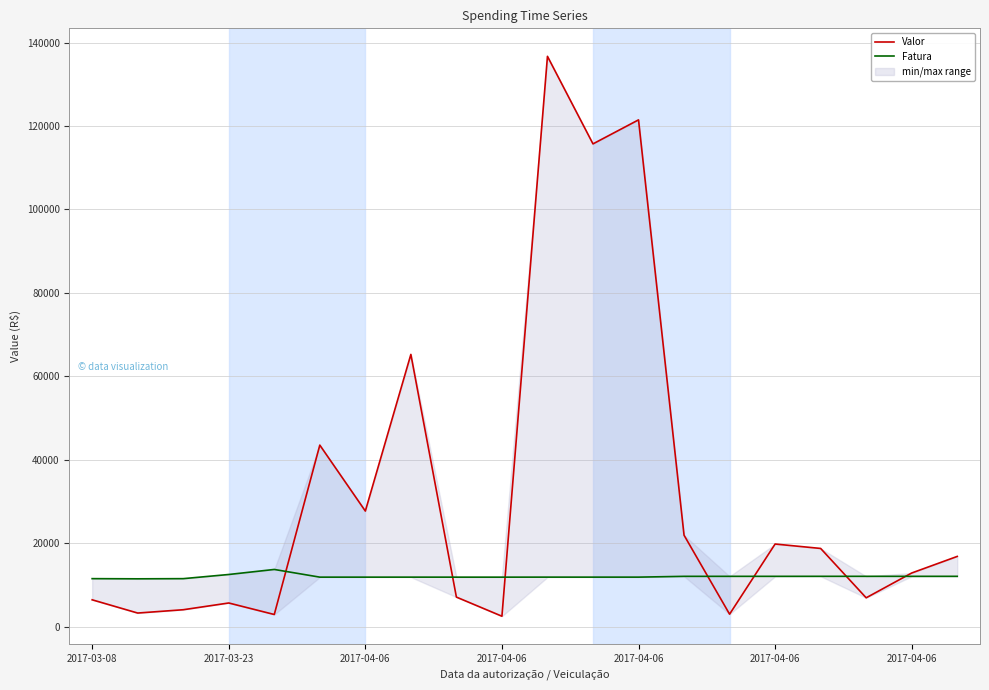

Count the number of data series in this chart.

2